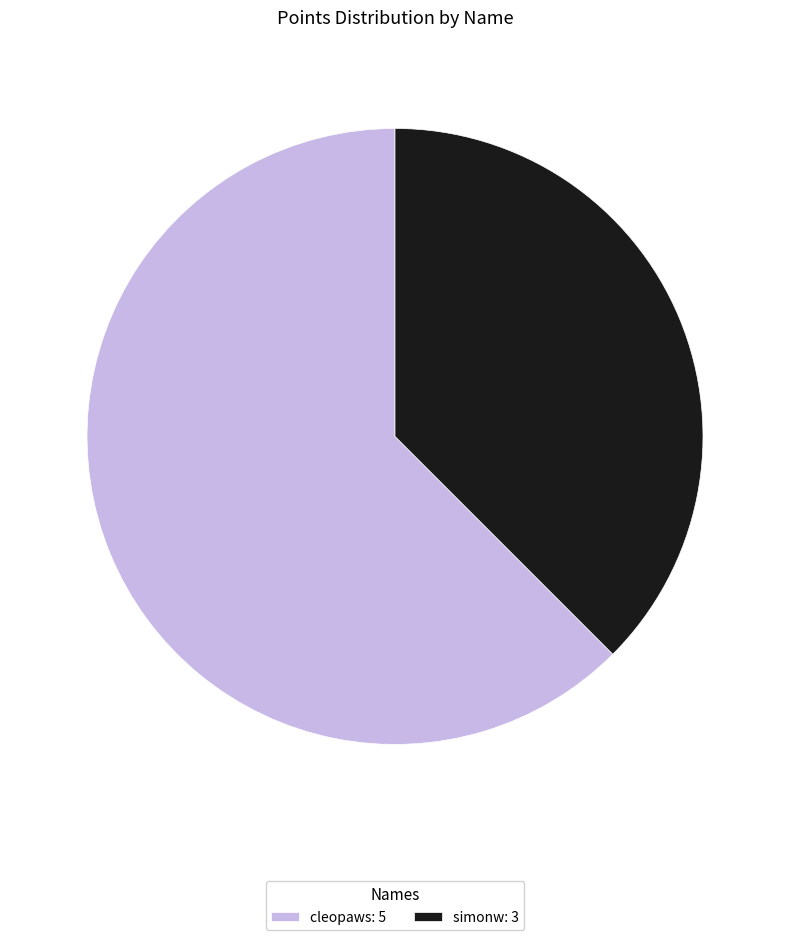

Count the number of slices in the pie.

2